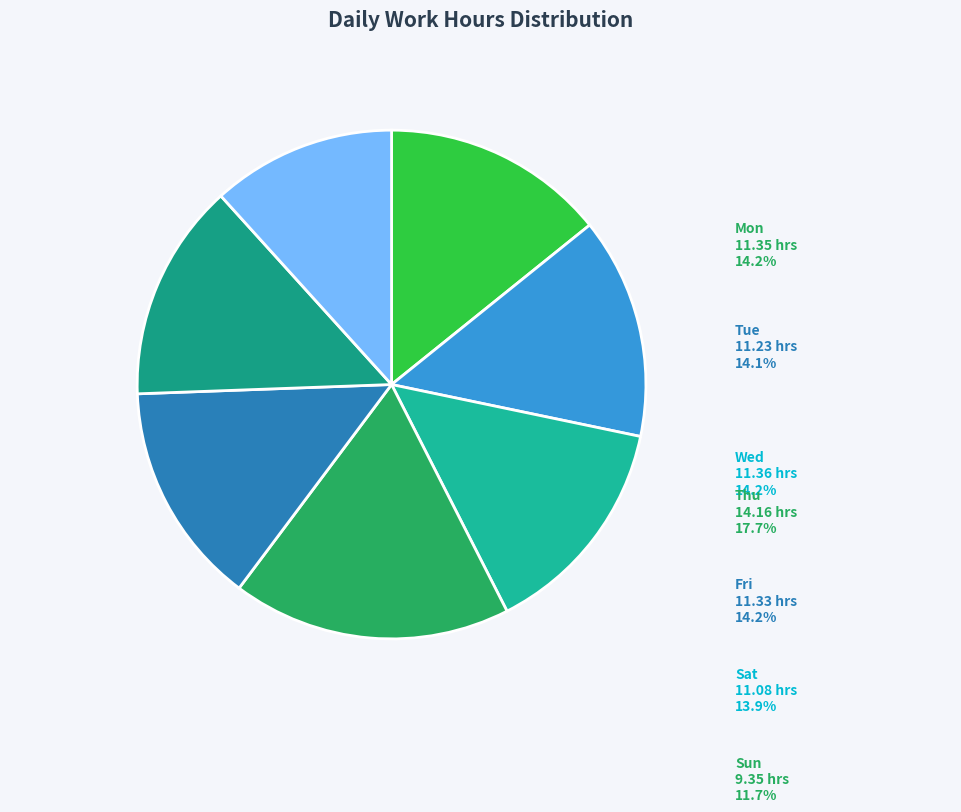

Count the number of slices in the pie.

7